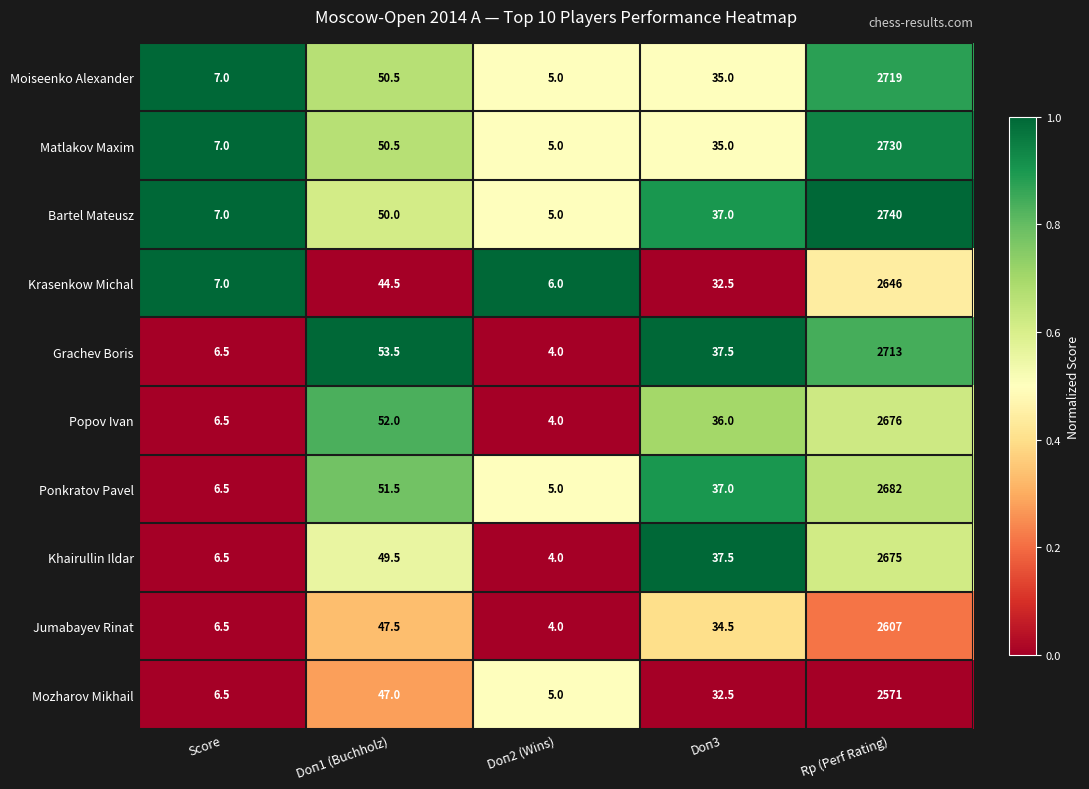

What is the spread (max minus min) of values at Doп1 (Buchholz)?

9.0